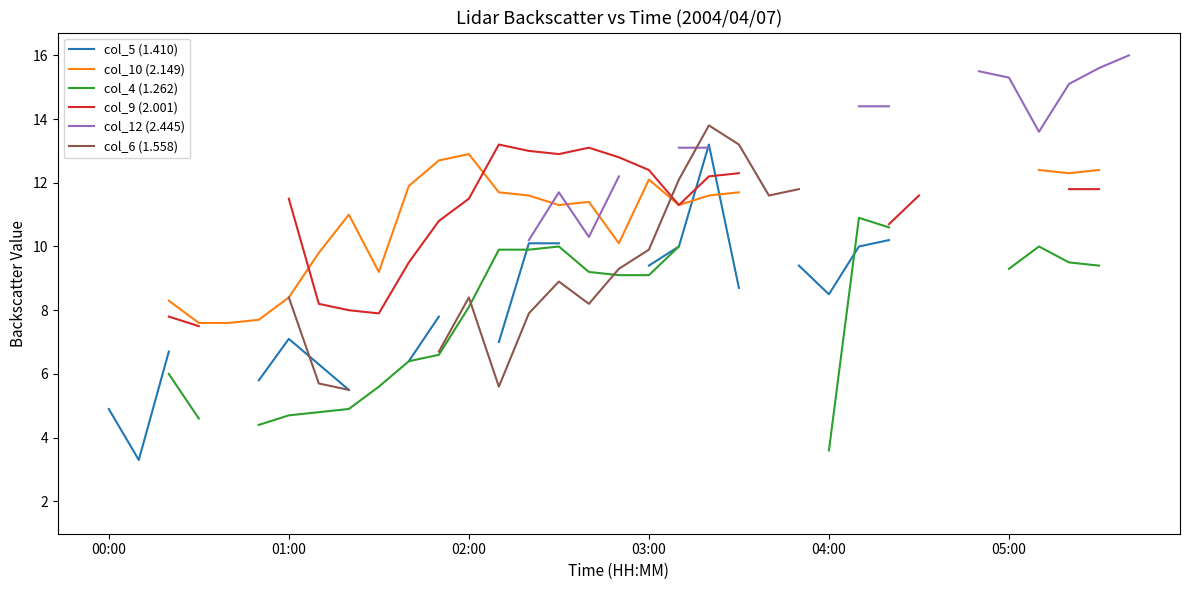

What are all the series names shown in the legend?

col_5 (1.410), col_10 (2.149), col_4 (1.262), col_9 (2.001), col_12 (2.445), col_6 (1.558)